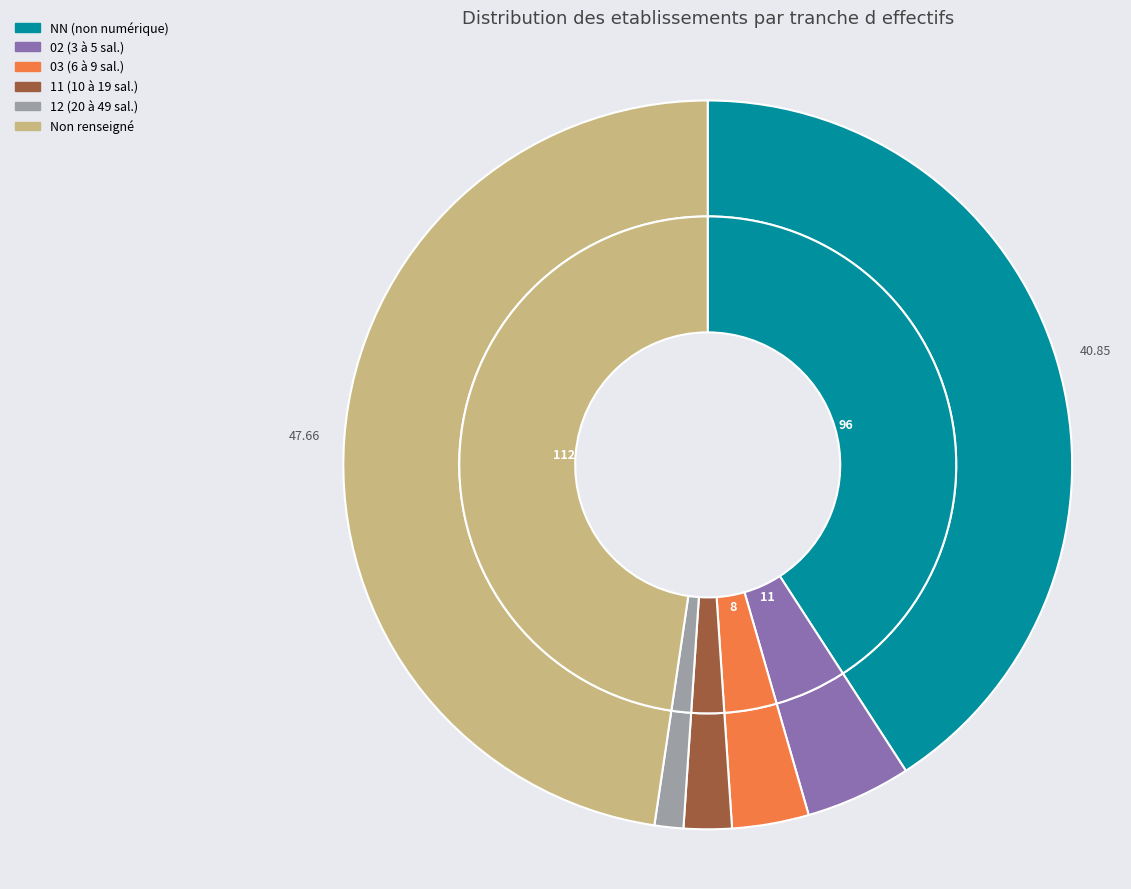

True or false: 03 accounts for 18% of the total.

False